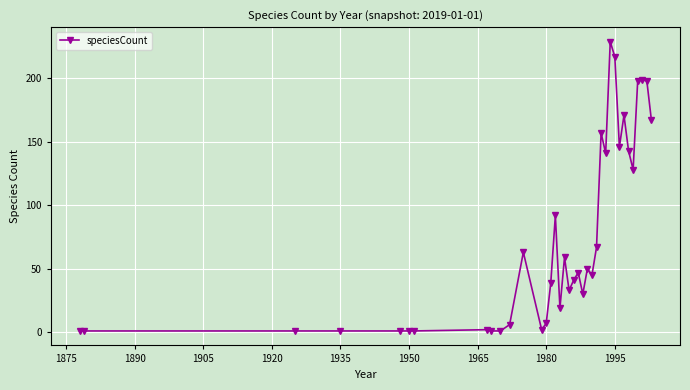

True or false: there are more than 0 points higher than both neighbors.

True